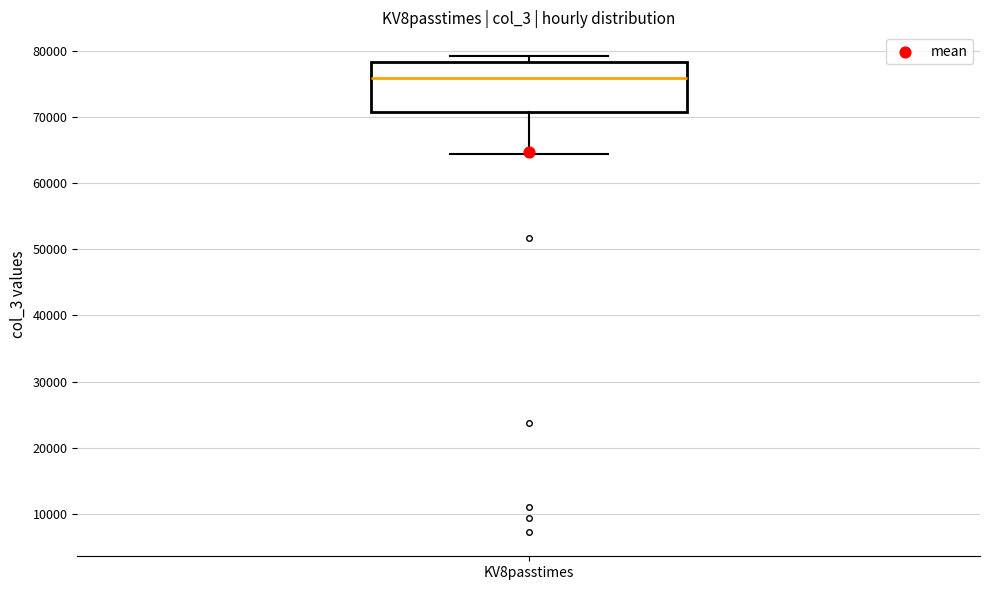

Read this box plot against the y-axis: the position of the median line, the range covered by the box, and the ends of both whiskers. The values are not printed on the chart, so give them approximately, as read against the axis.

median 76000, box 71000 to 78000, whiskers 64000 to 79000